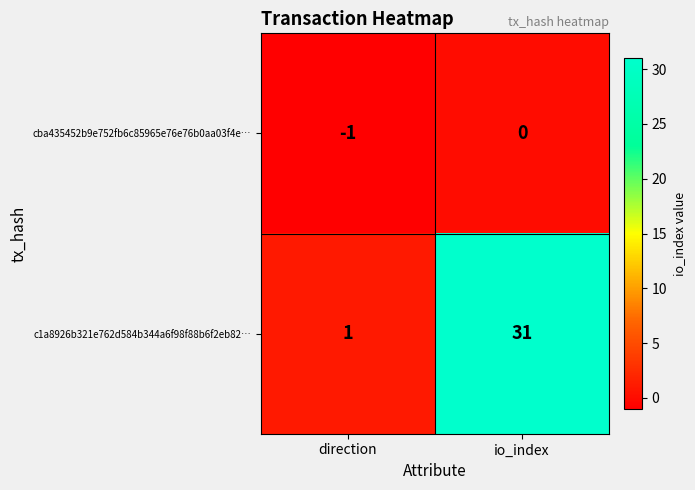

Reading right to left, extract all data points from this chart.

cba435452b9e752fb6c85965e76e76b0aa03f4e…: io_index=0	direction=-1
c1a8926b321e762d584b344a6f98f88b6f2eb82…: io_index=31	direction=1